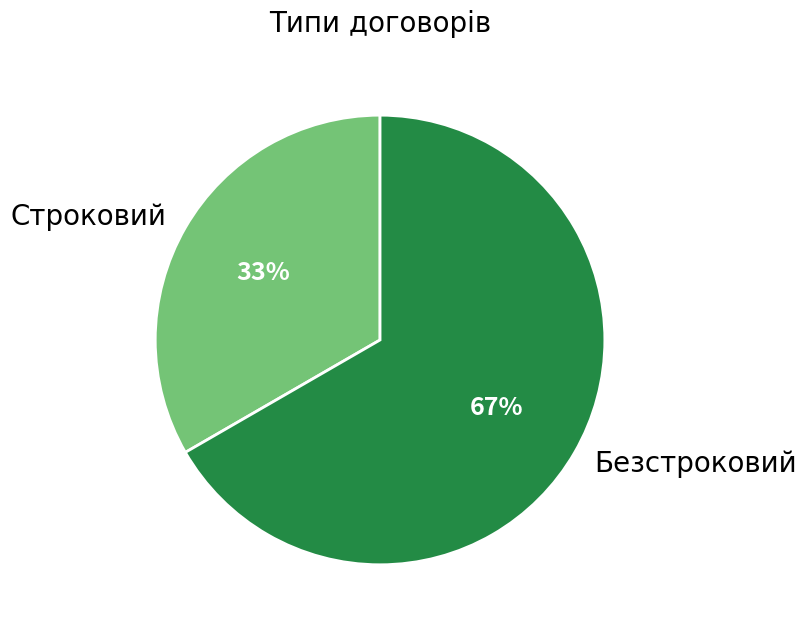

What is the majority slice?

Безстроковий